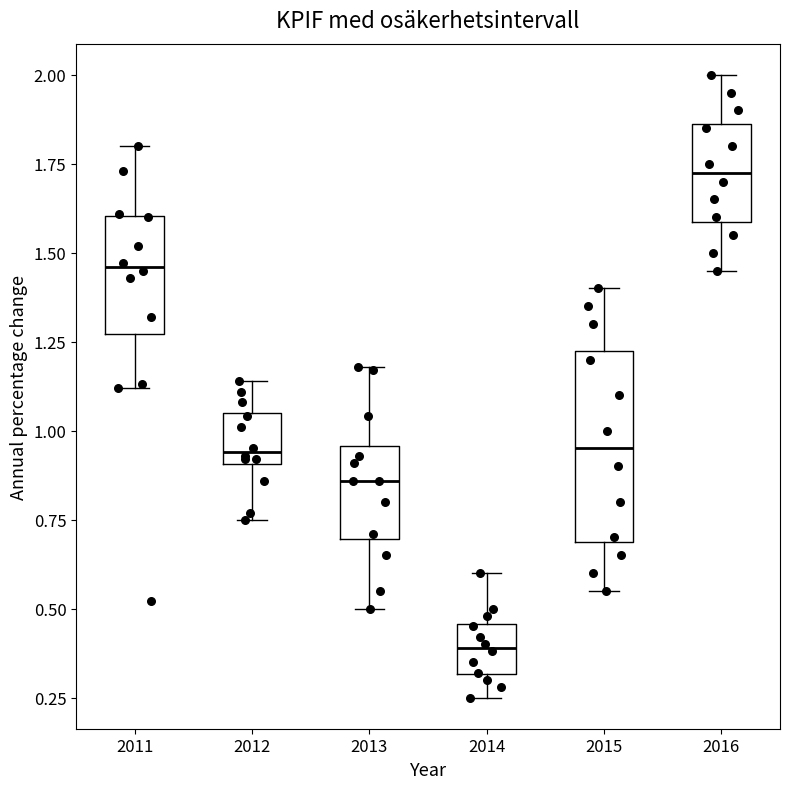

Which box's median line is the highest?

2016